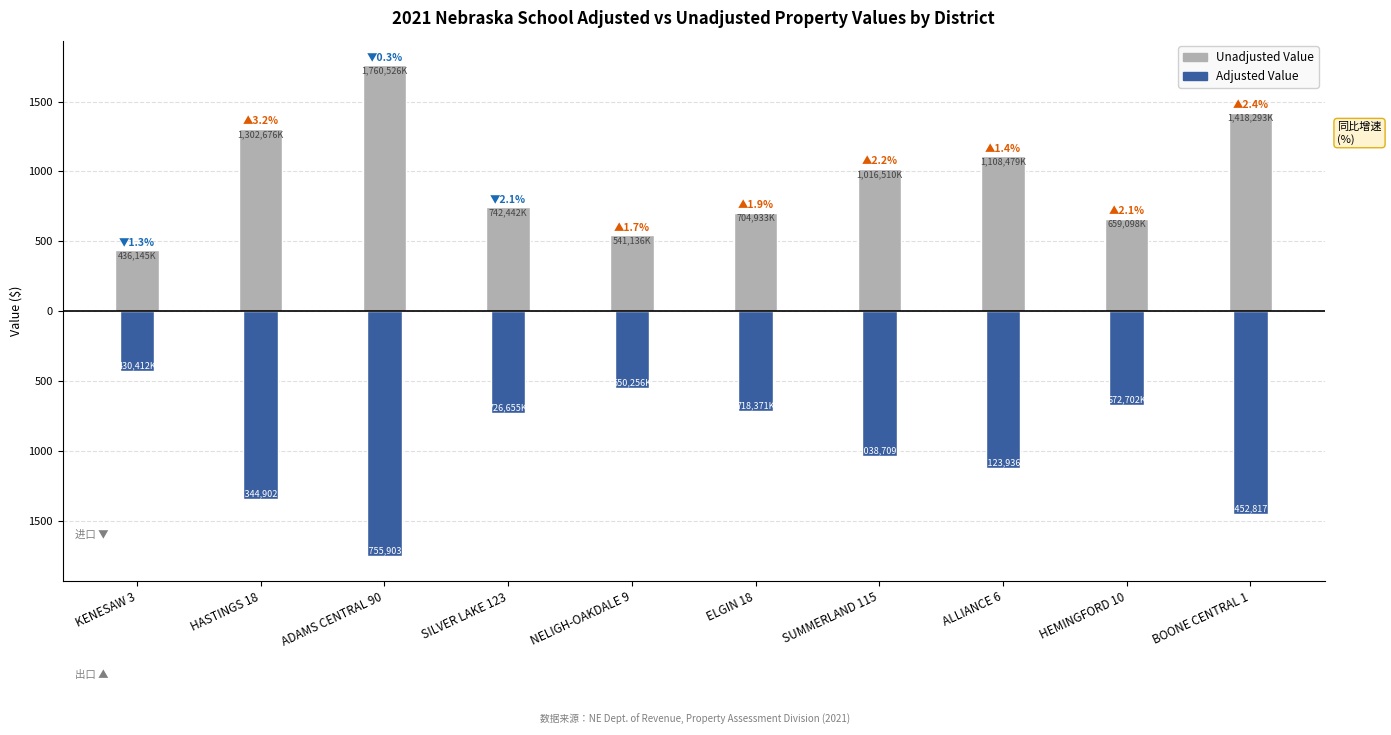

What is the label of the 4th bar from the right?

SUMMERLAND 115